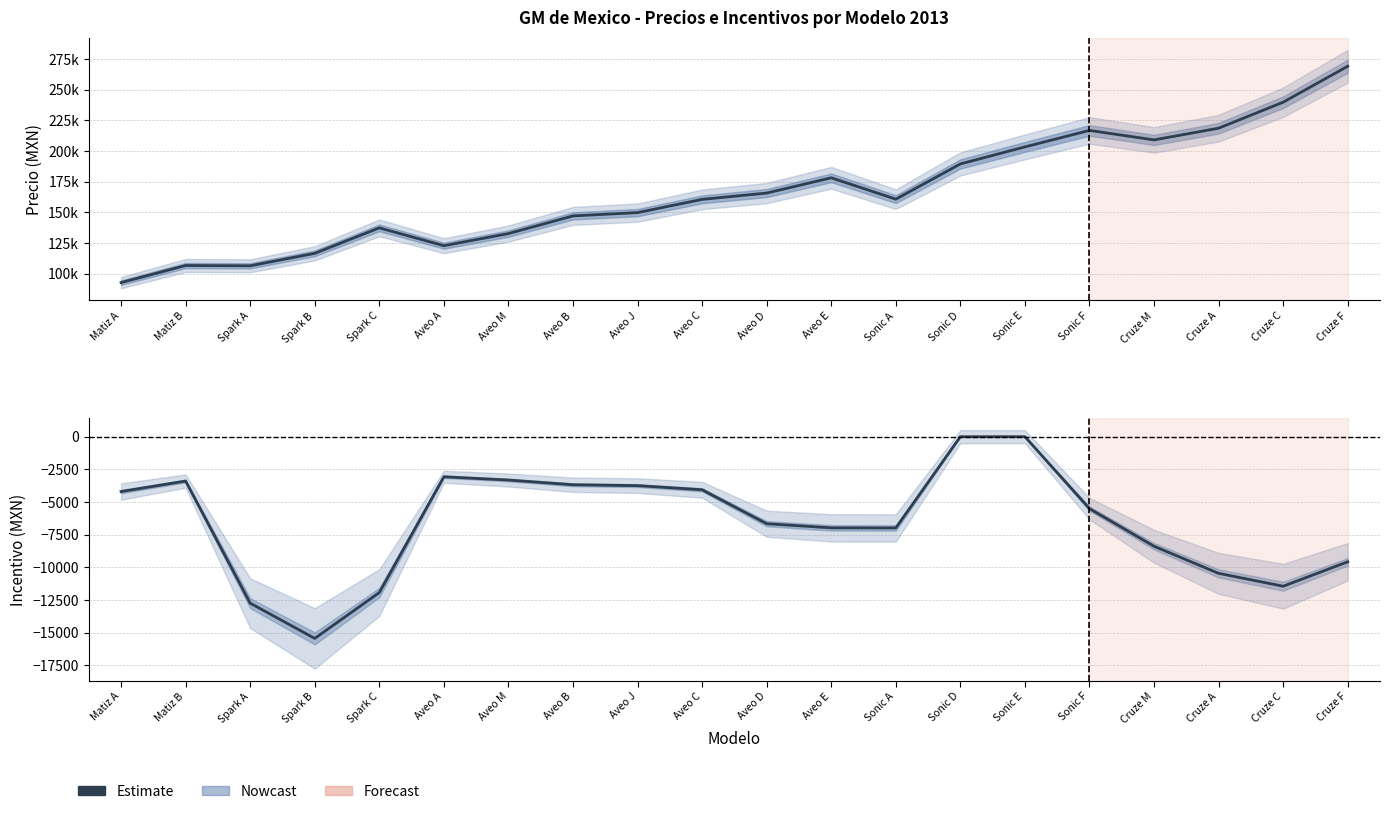

Reading right to left, list all the values displayed in this chart.

-9571	-11442	-10455	-8382	-5505	0	0	-6983	-6974	-6658	-4060	-3744	-3677	-3316	-3067	-11927	-15434	-12738	-3394	-4198